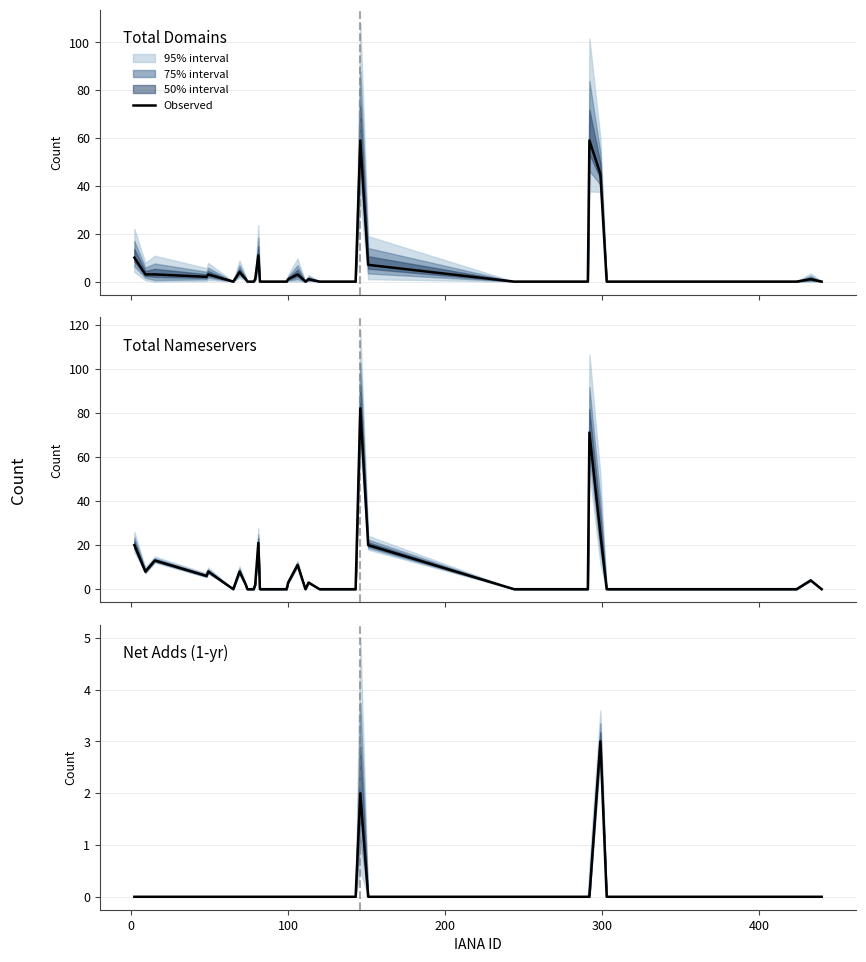

What position from the left is 0?

2